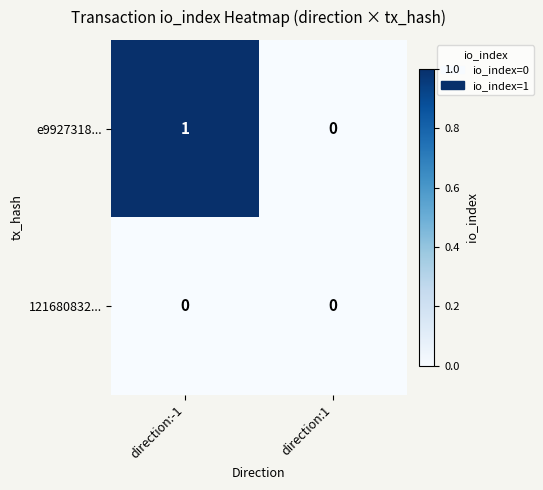

Is it true that e9927318... equals -1 at direction:1?

False